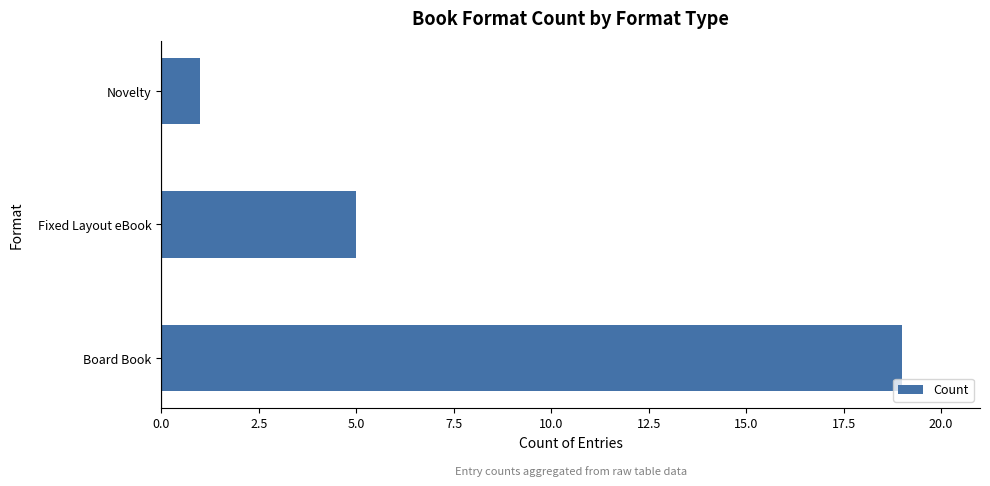

Reading bottom to top, list all the values displayed in this chart.

19	5	1